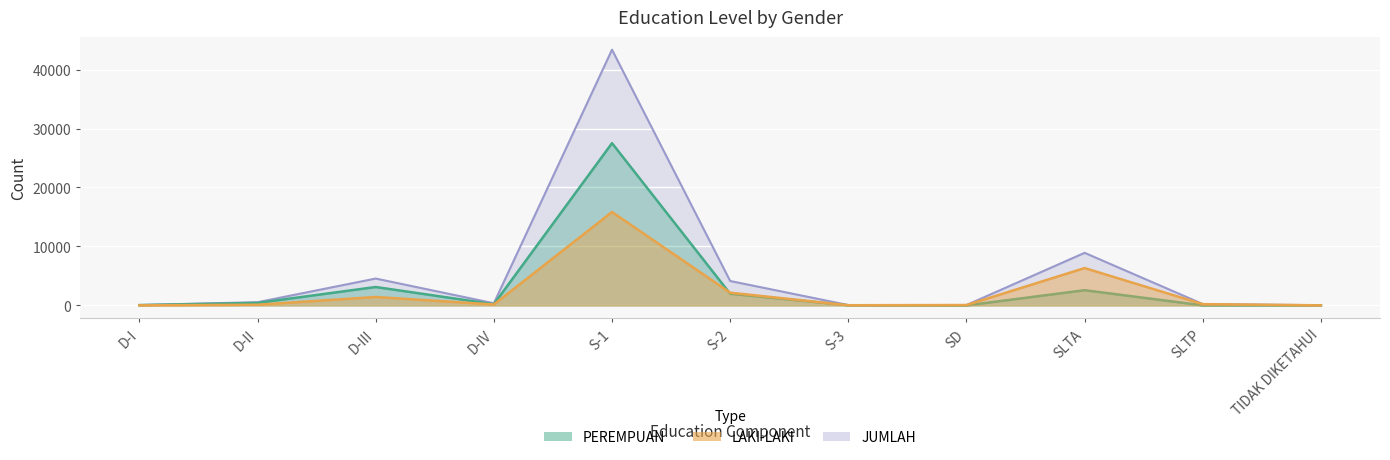

Read the PEREMPUAN value at SLTA, to the nearest 100.

2600